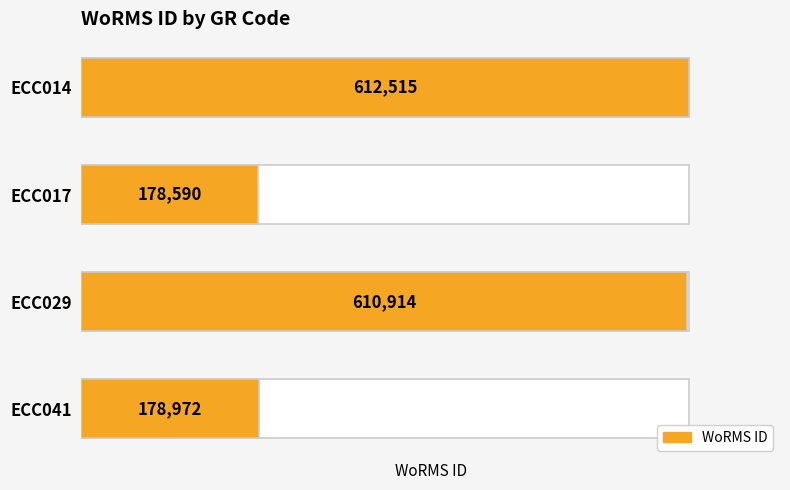

What is the value of the 3rd bar from the left?

610914